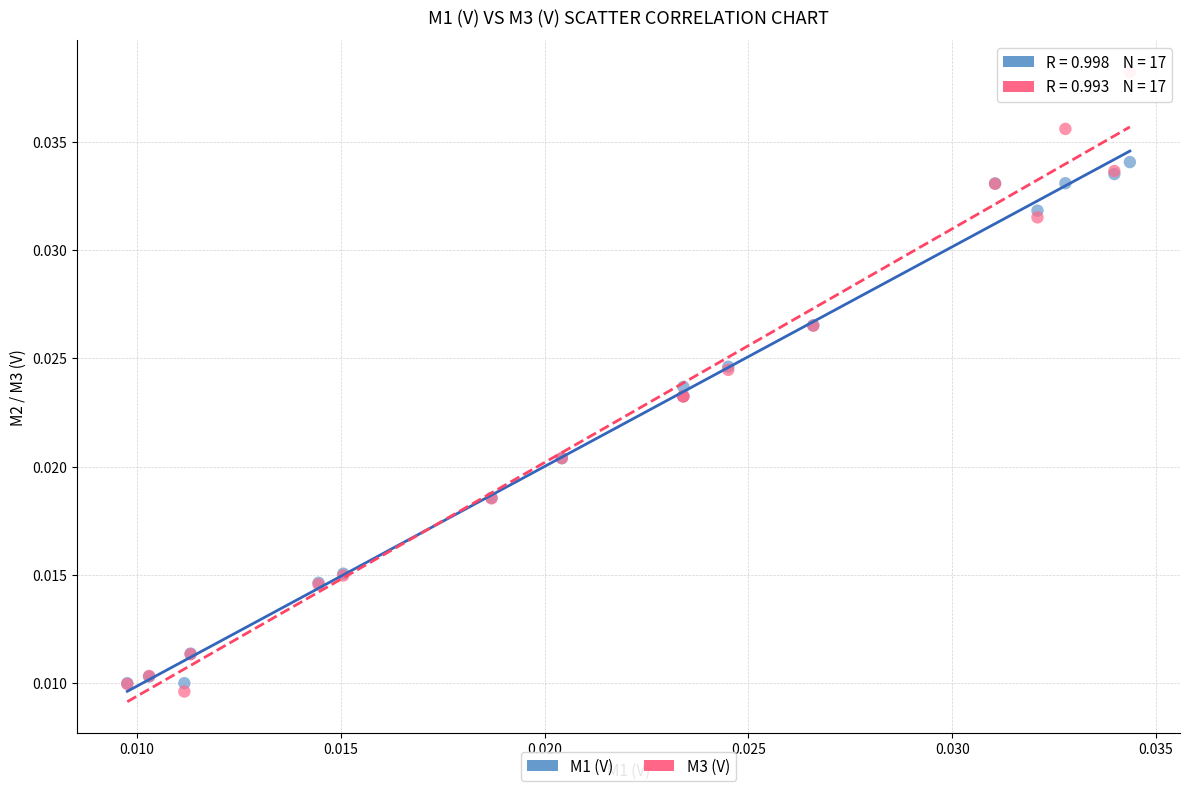

What are all the series names shown in the legend?

M1 (V), M3 (V)